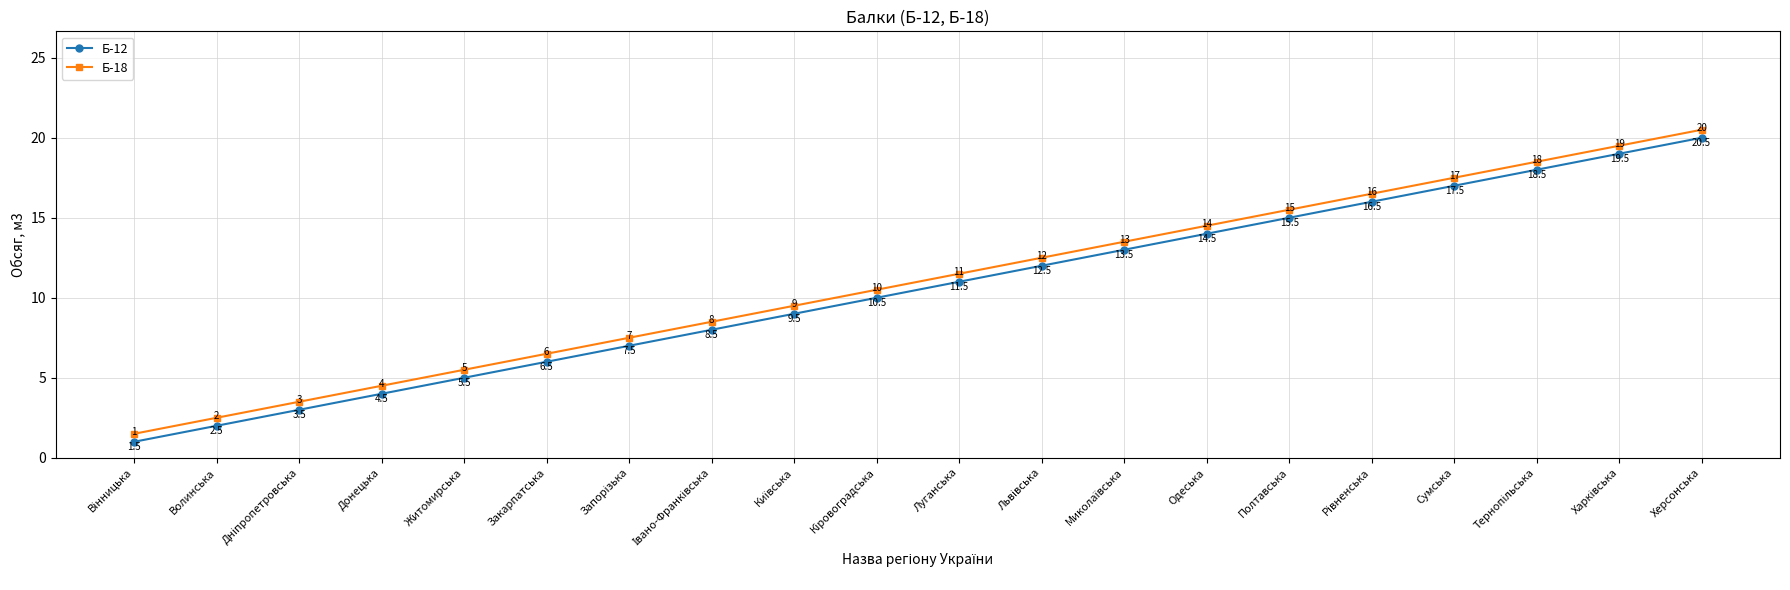

True or false: Б-18 and Б-12 cross at least once.

False